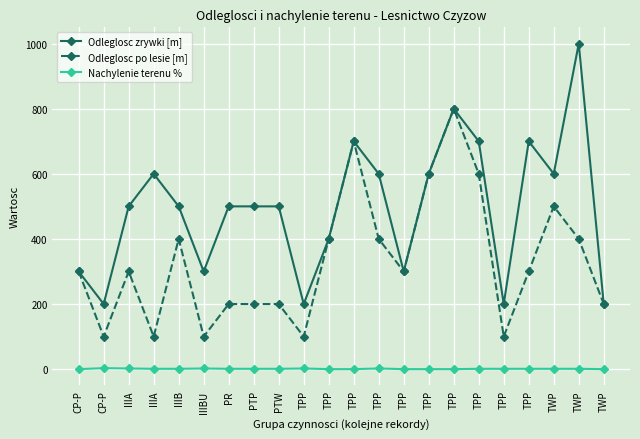

Reading left to right, list all the values displayed in this chart.

Odleglosc zrywki [m]: CP-P=300	CP-P=200	IIIA=500	IIIA=600	IIIB=500	IIIBU=300	PR=500	PTP=500	PTW=500	TPP=200	TPP=400	TPP=700	TPP=600	TPP=300	TPP=600	TPP=800	TPP=700	TPP=200	TPP=700	TWP=600	TWP=1000	TWP=200
Odleglosc po lesie [m]: CP-P=300	CP-P=100	IIIA=300	IIIA=100	IIIB=400	IIIBU=100	PR=200	PTP=200	PTW=200	TPP=100	TPP=400	TPP=700	TPP=400	TPP=300	TPP=600	TPP=800	TPP=600	TPP=100	TPP=300	TWP=500	TWP=400	TWP=200
Nachylenie terenu %: CP-P=0	CP-P=3	IIIA=2	IIIA=1	IIIB=1	IIIBU=2	PR=1	PTP=1	PTW=1	TPP=2	TPP=0	TPP=0	TPP=2	TPP=0	TPP=0	TPP=0	TPP=1	TPP=1	TPP=1	TWP=1	TWP=1	TWP=0